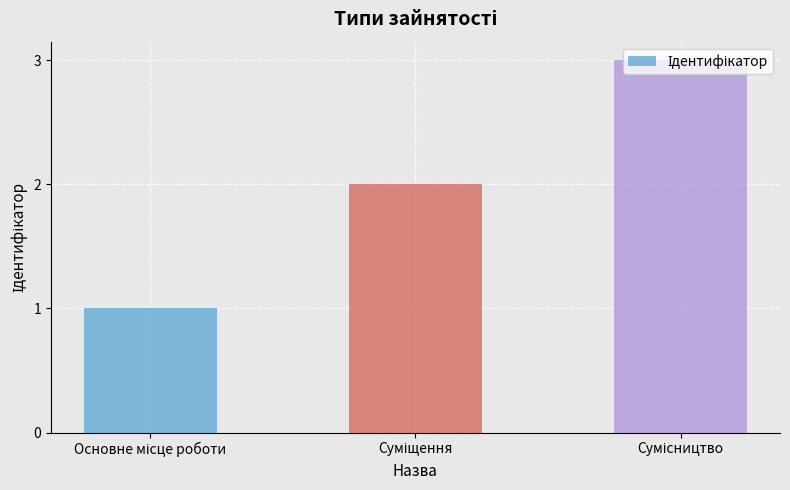

How many data points does each series have?

3